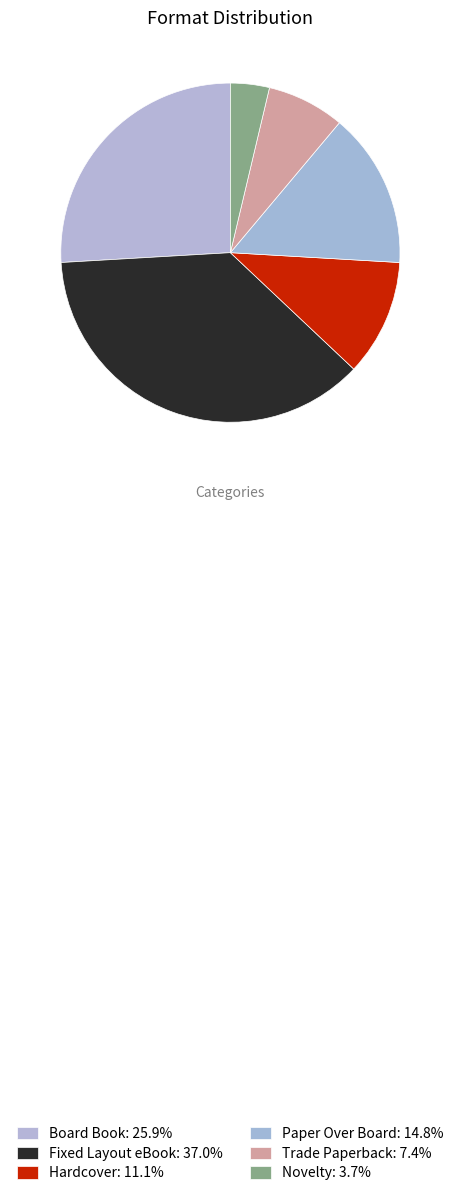

Does Fixed Layout eBook represent more than half of the total?

No